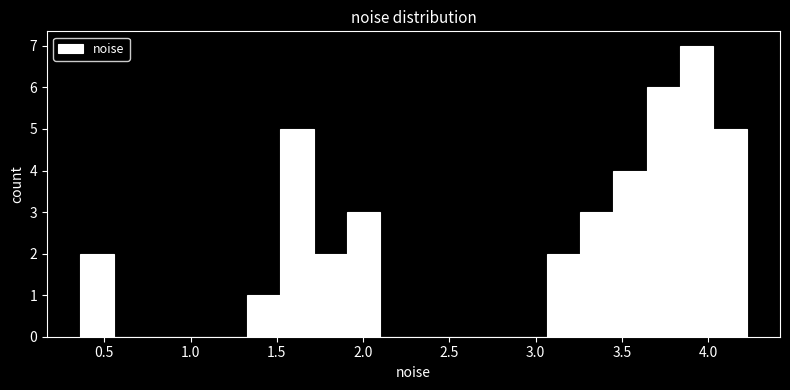

Read against the x-axis, roughly where is the centre of the tallest bar?

3.95